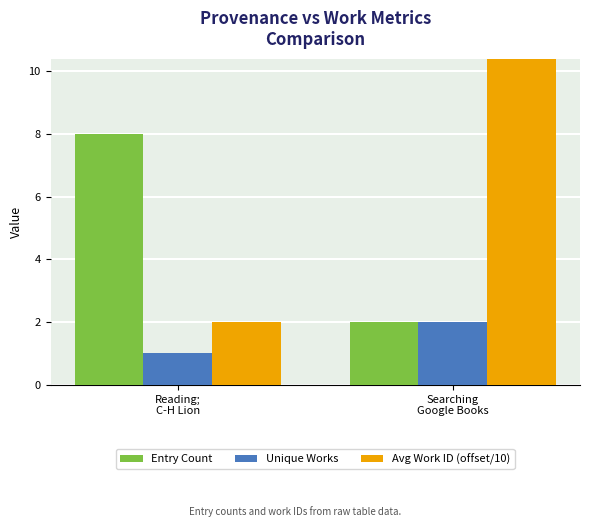

What is the label of the 1st bar from the right?

Searching
Google Books